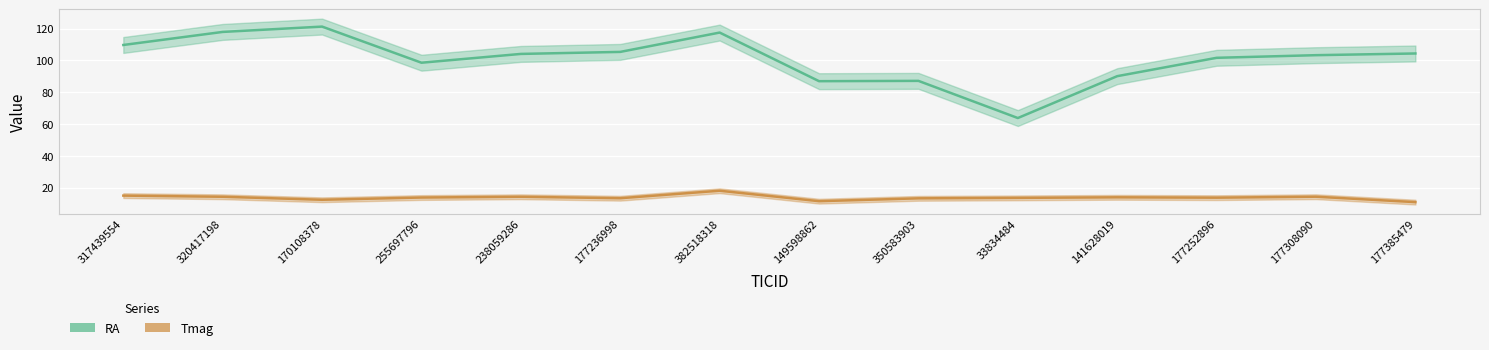

What position from the right is 149598862?

7